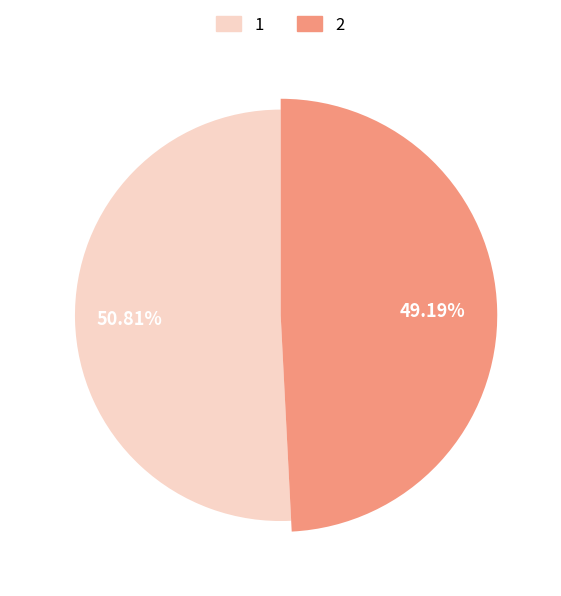

What is the total percentage of 1 and 2?

100.0%